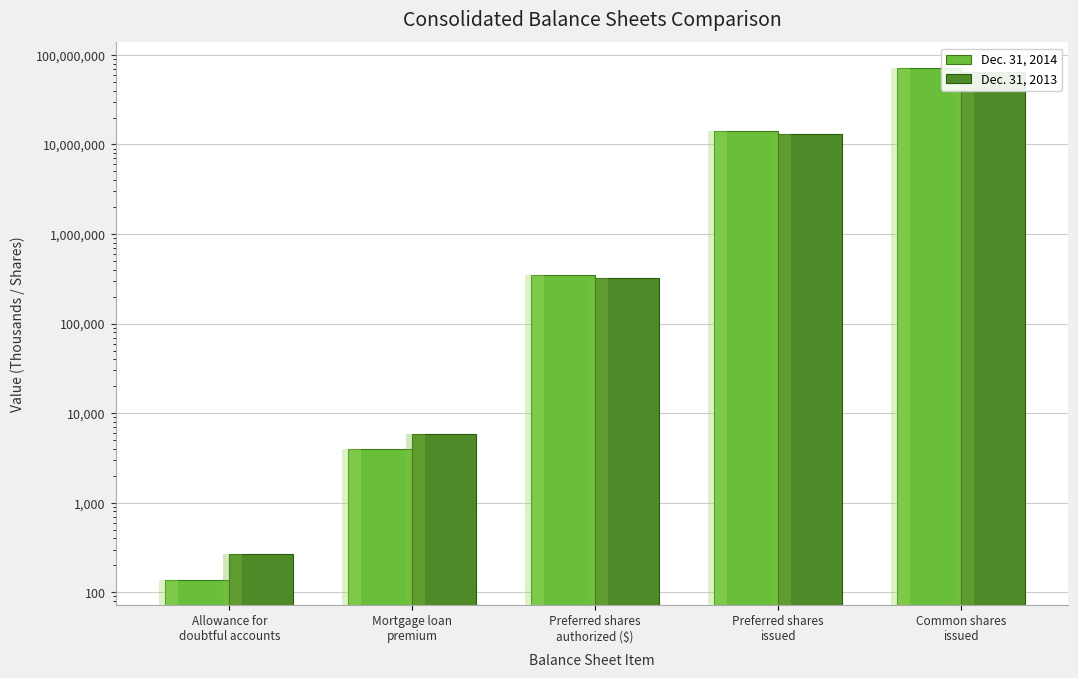

At how many categories does at least one series exceed 67918029?

1